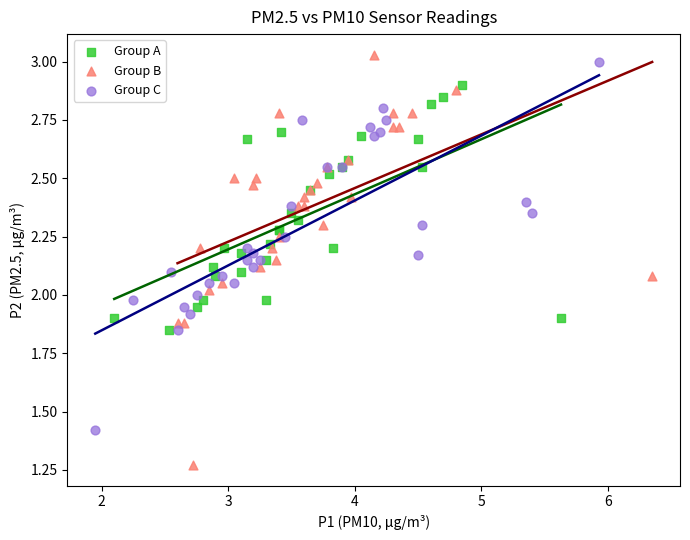

Which series has the largest Y range (max minus min)?

Group B